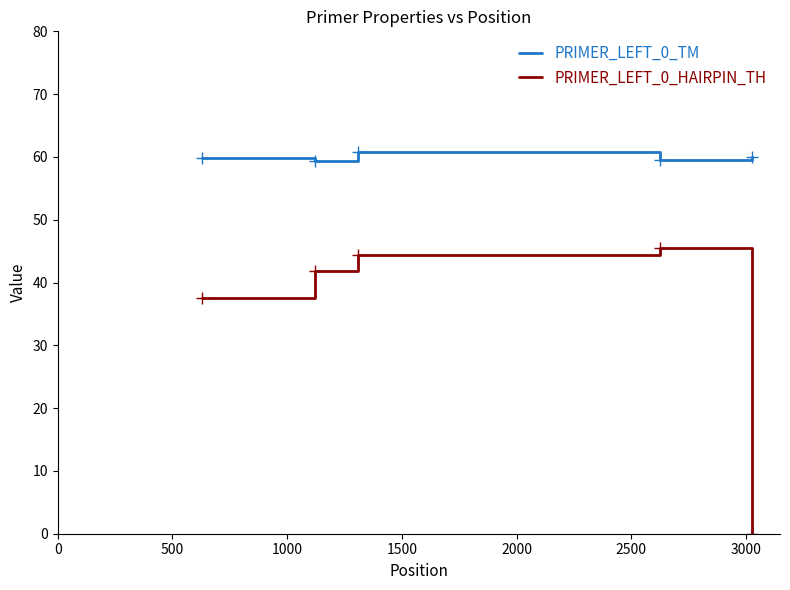

What is the maximum value for PRIMER_LEFT_0_TM?

60.7